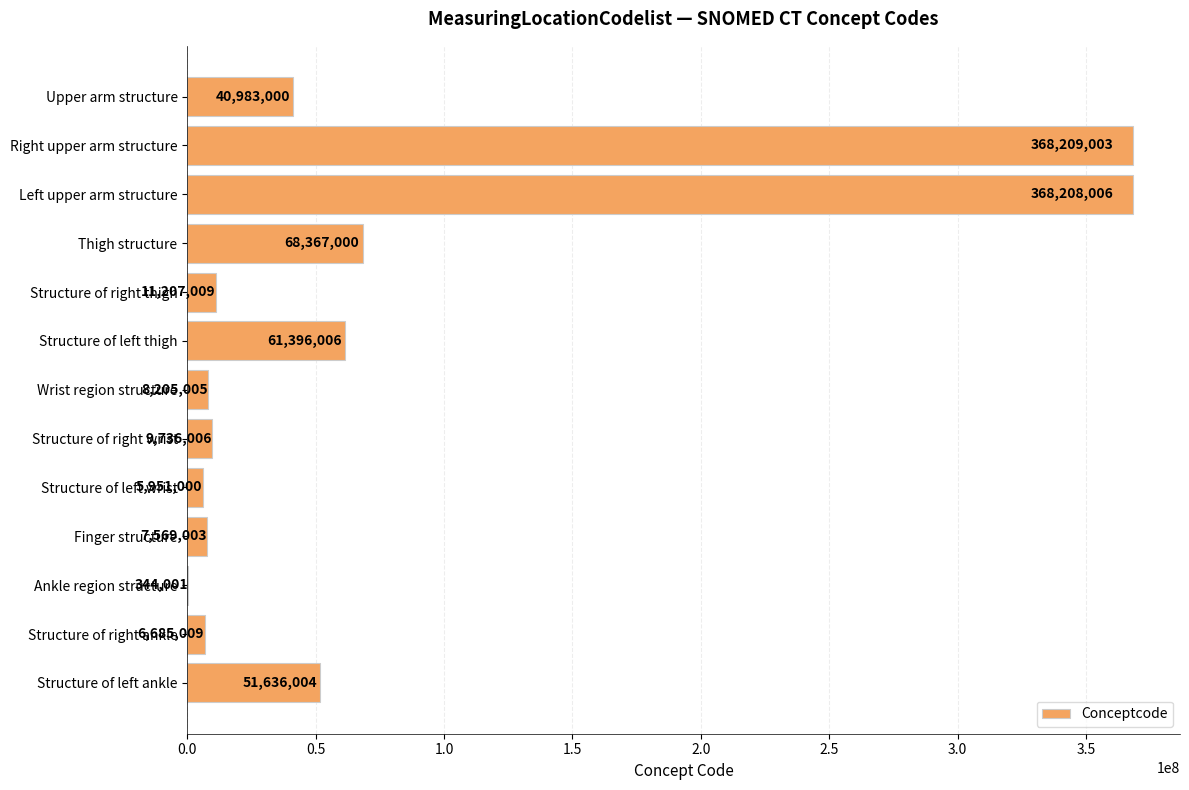

Between Thigh structure and Upper arm structure, which is larger?

Thigh structure